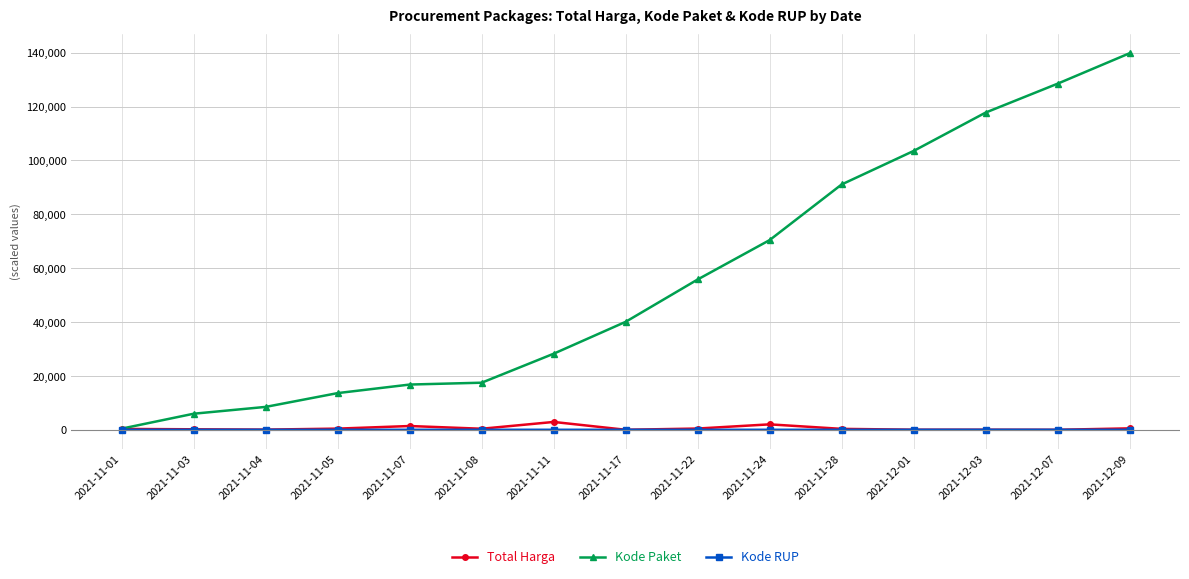

Rank the series by their maximum value, from highest to lowest.

Kode Paket, Total Harga, Kode RUP